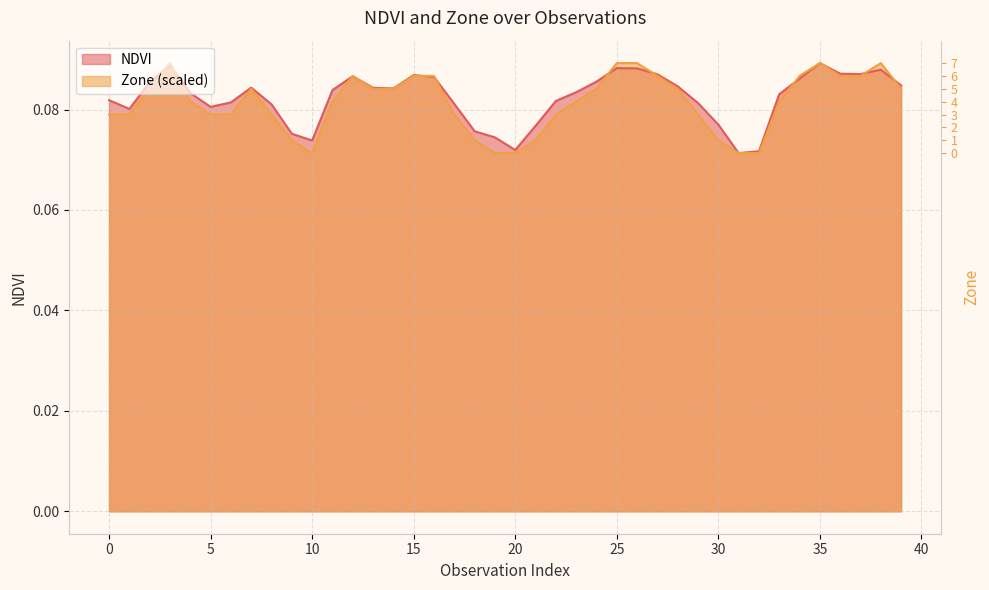

Which series has the largest total across all categories?

NDVI